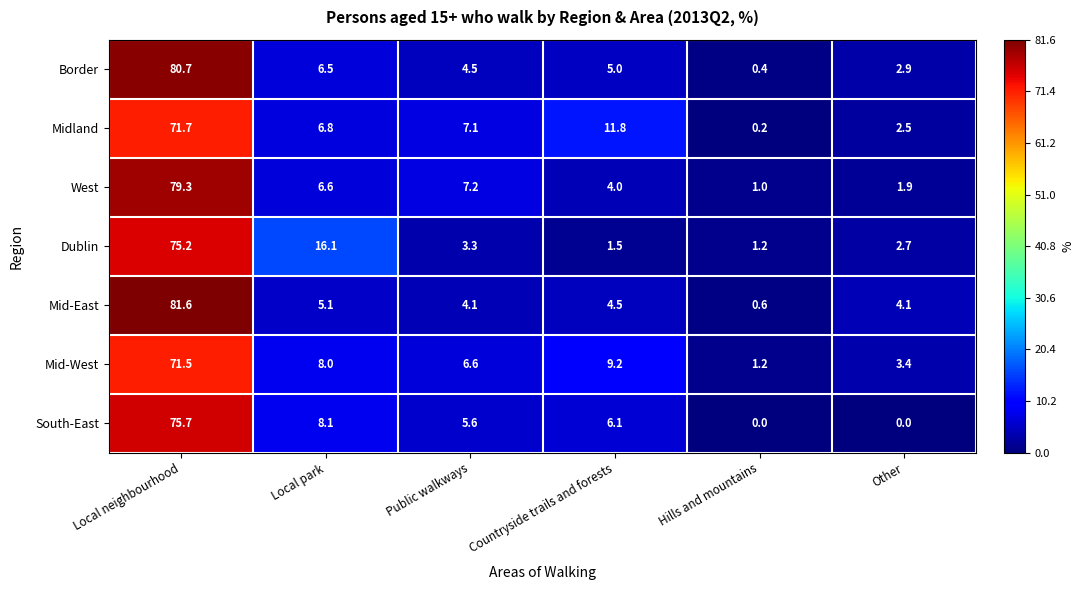

What is the sum of the Mid-West values at Local park and Public walkways?

14.6